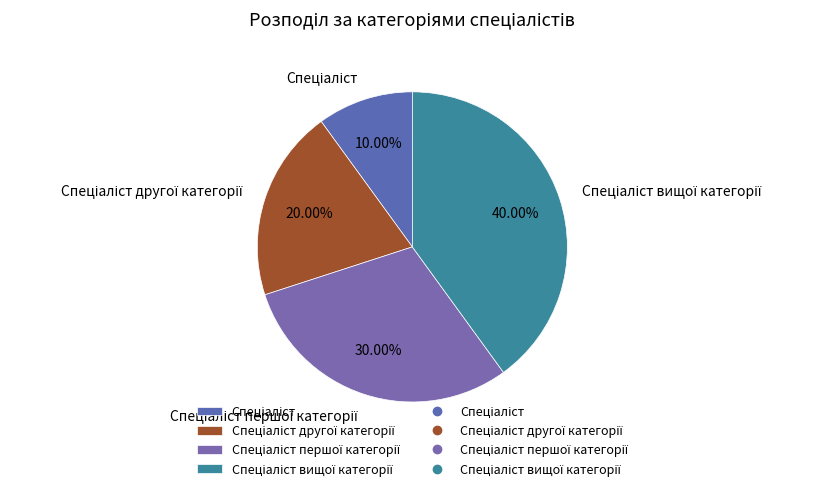

Does any single category account for the majority?

No